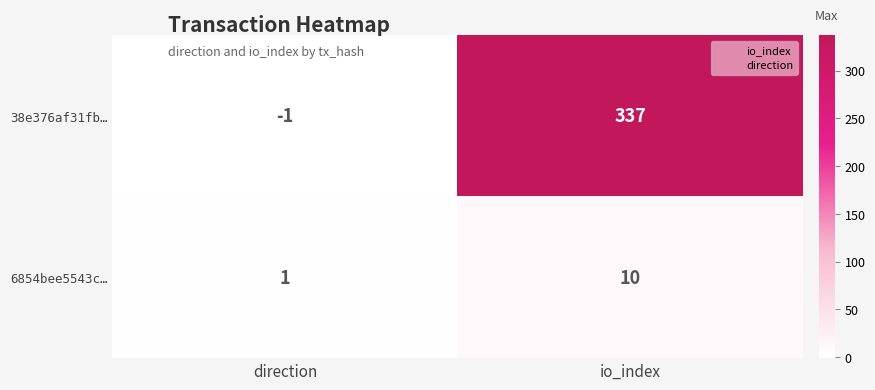

List the series in order of their peak value, highest first.

38e376af31fb…, 6854bee5543c…